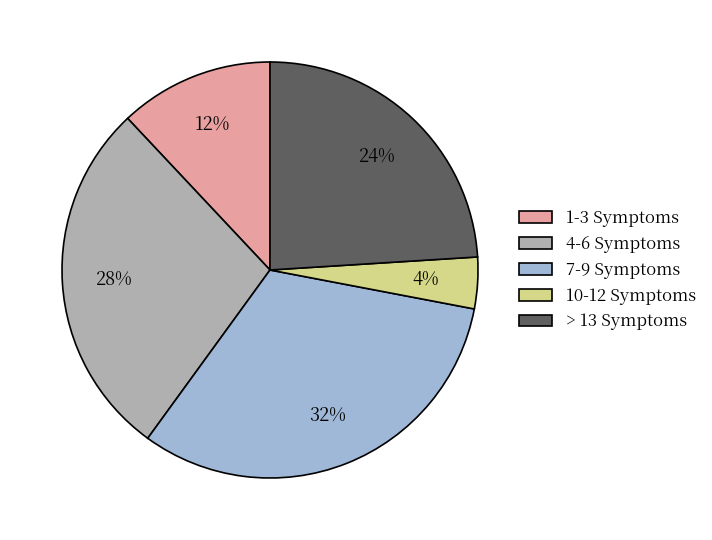

To the nearest percent, what is the average slice percentage?

20%